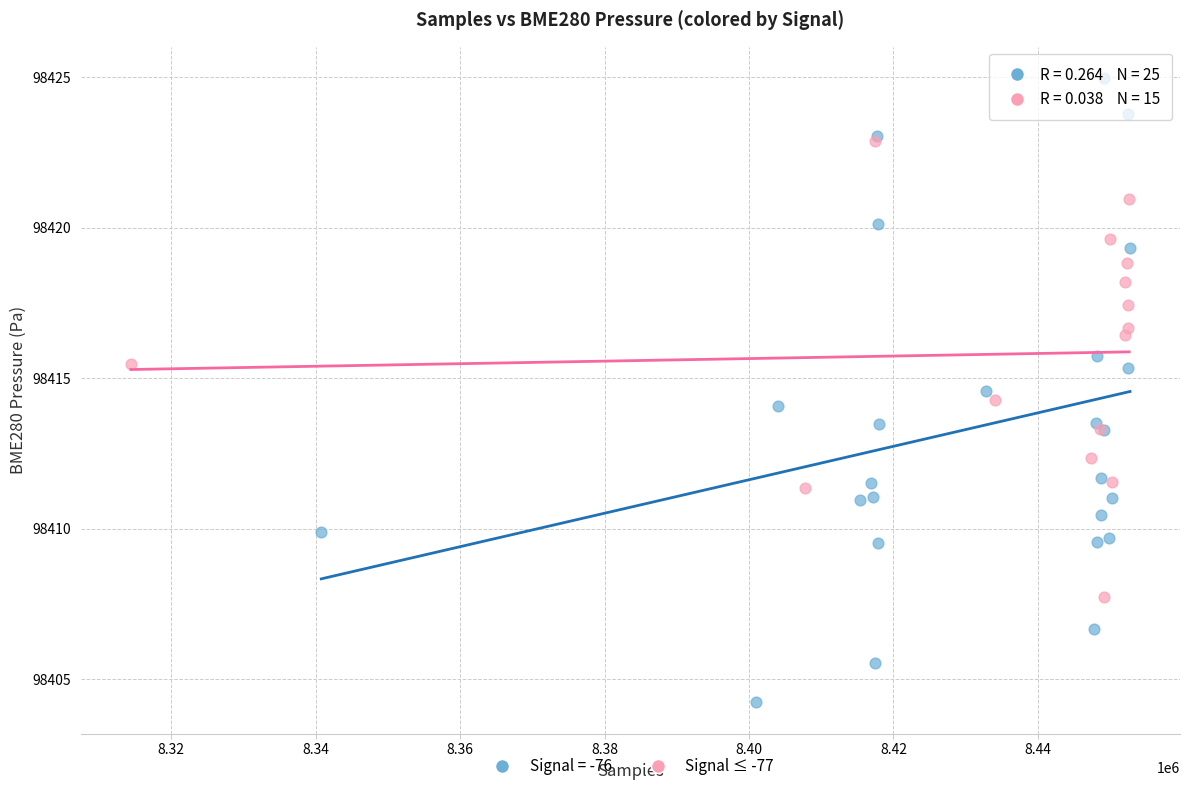

Which series has the largest Y range (max minus min)?

Signal = -76